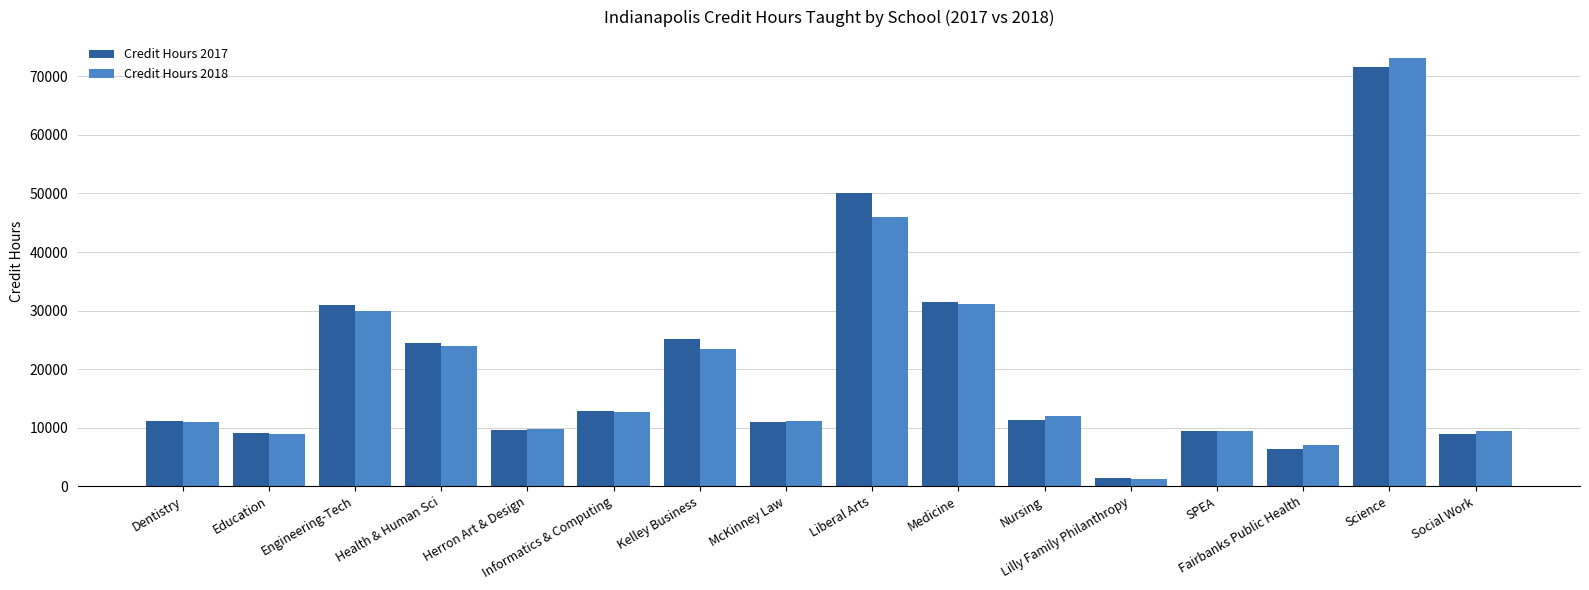

Which series has the largest range (max minus min)?

Credit Hours 2018